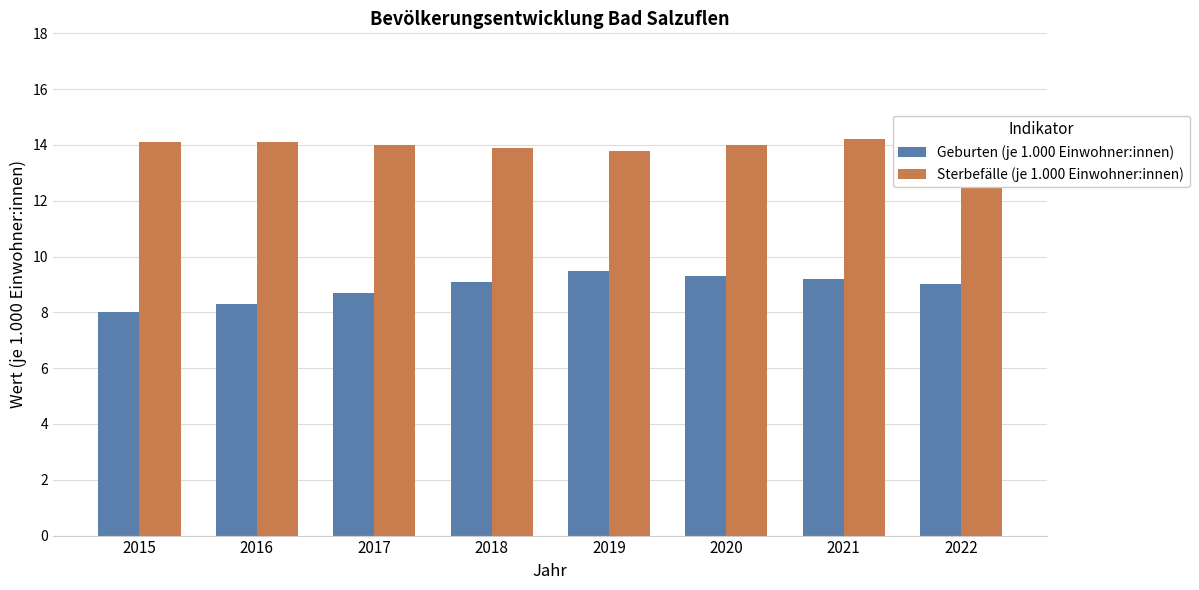

Which category has the lowest value in the Geburten (je 1.000 Einwohner:innen) series?

2015